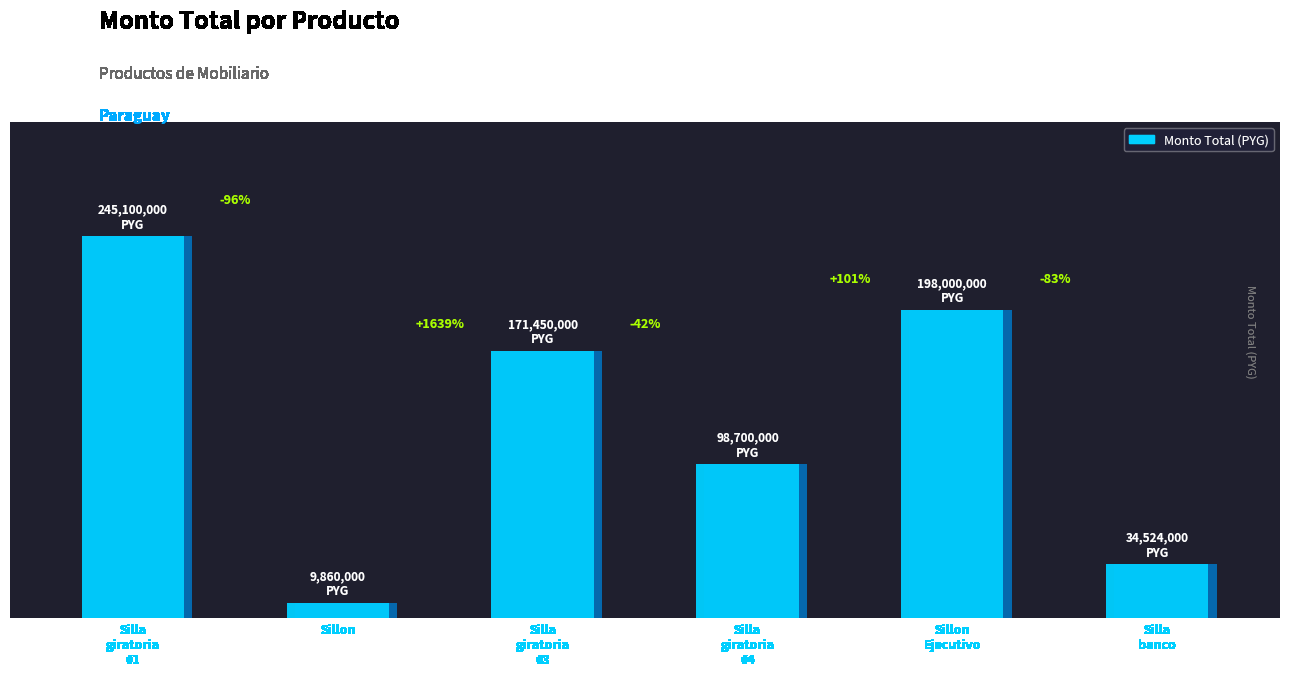

Is it true that the value at Sillon is 9860000?

True